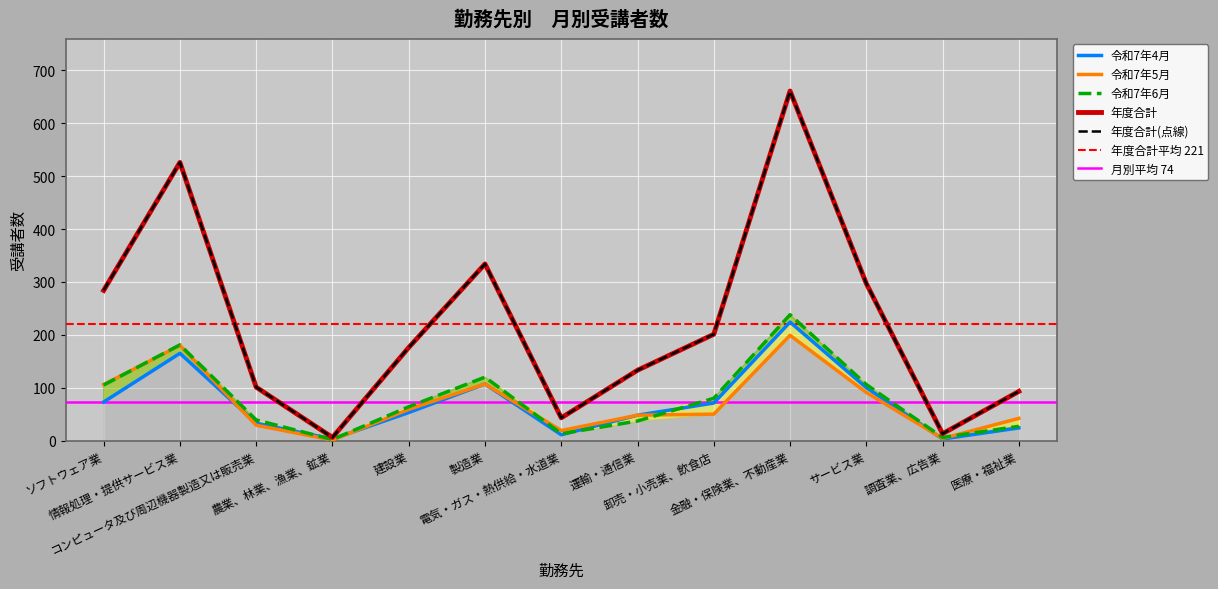

Rank the categories by 年度合計 value from lowest to highest.

農業、林業、漁業、鉱業, 調査業、広告業, 電気・ガス・熱供給・水道業, 医療・福祉業, コンピュータ及び周辺機器製造又は販売業, 運輸・通信業, 建設業, 卸売・小売業、飲食店, ソフトウェア業, サービス業, 製造業, 情報処理・提供サービス業, 金融・保険業、不動産業